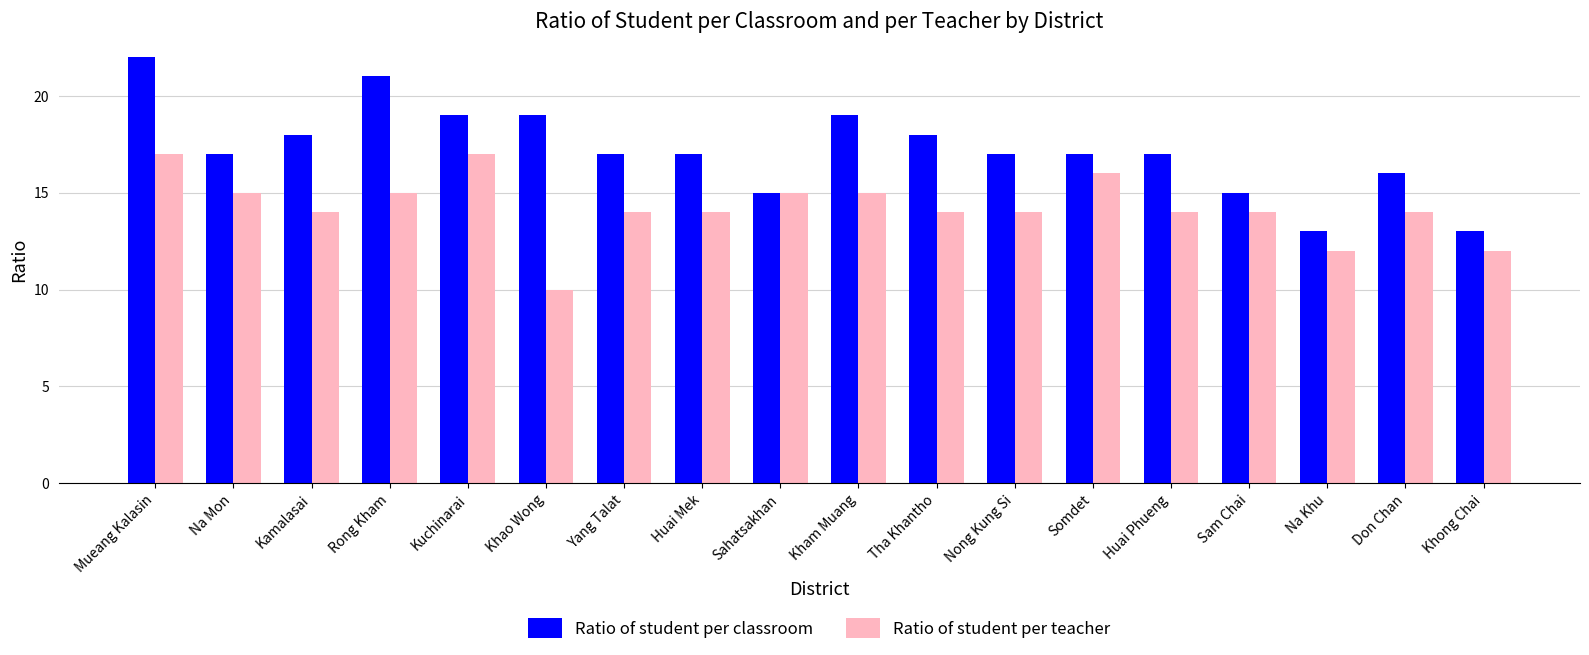

What is the smallest value displayed?

10